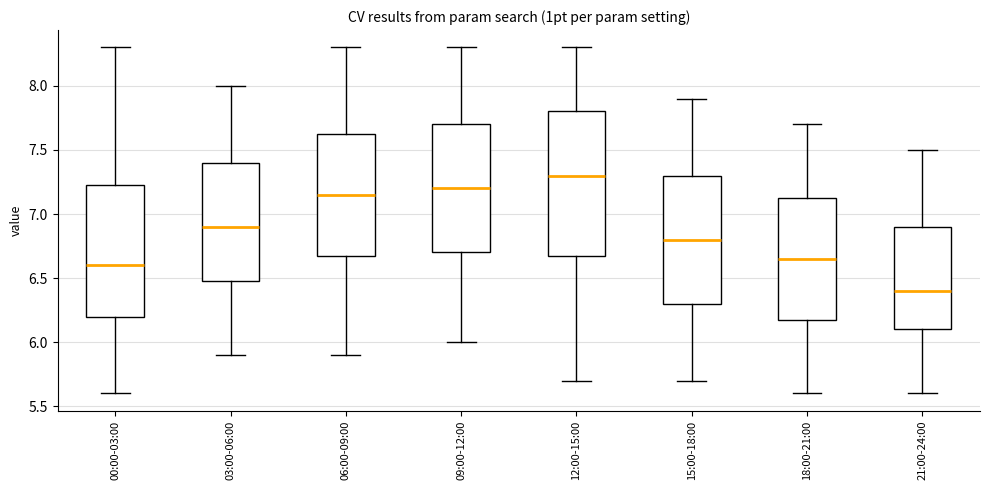

Where is the lower edge of the box for 03:00-06:00 on the y-axis? The values are not printed on the chart, so give them approximately, as read against the axis.

6.50